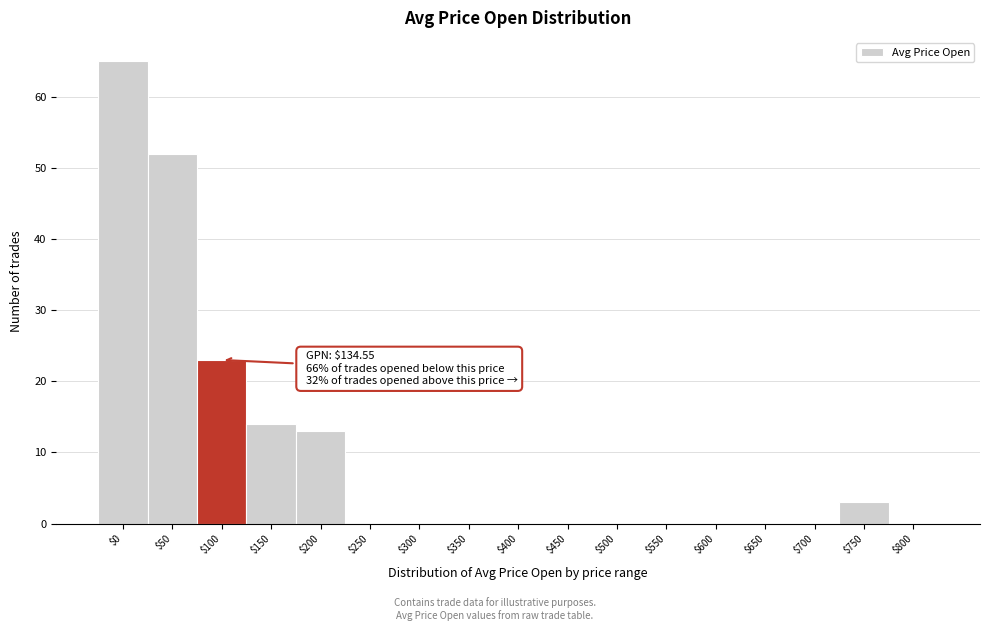

Which category has the highest value across all series?

$0